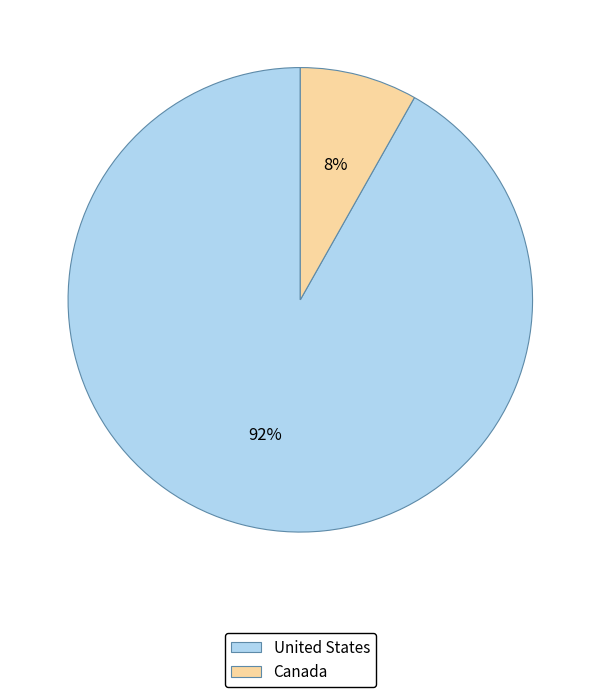

Count the number of slices in the pie.

2